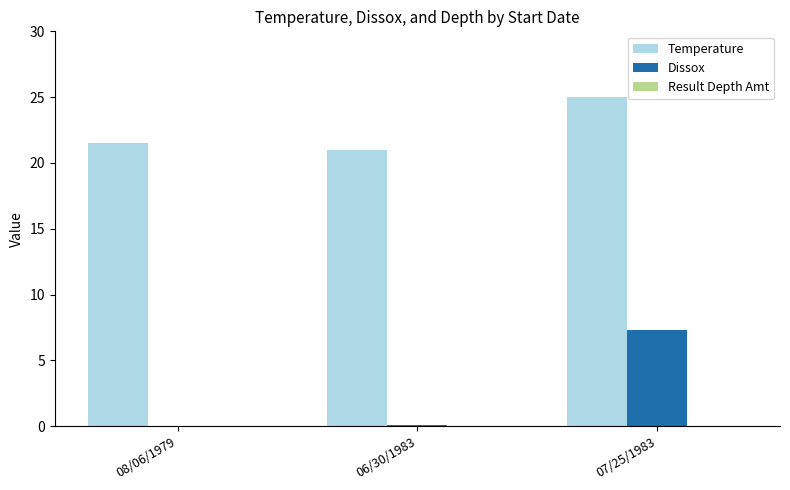

What is the sum of all Dissox values?

7.4